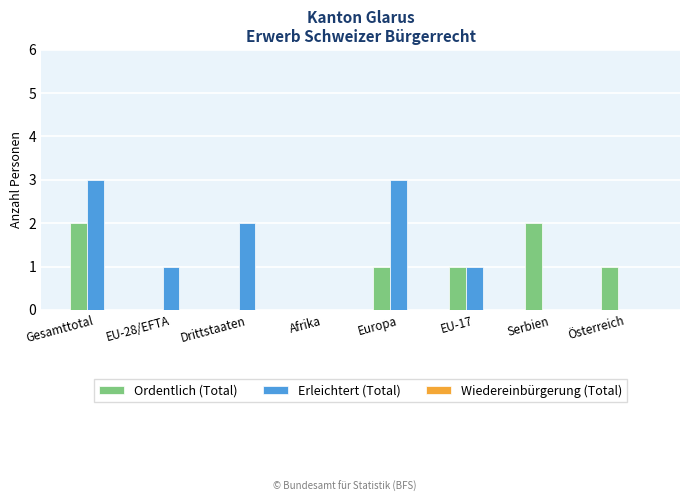

What is the sum of all Ordentlich (Total) values?

7